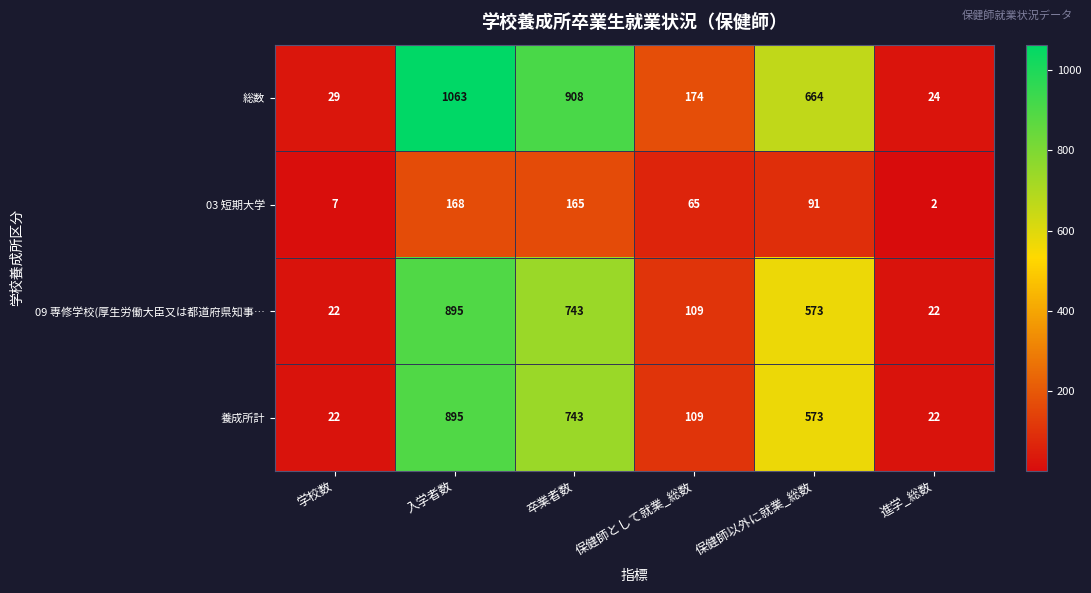

What is the lowest value of the 養成所計 series?

22